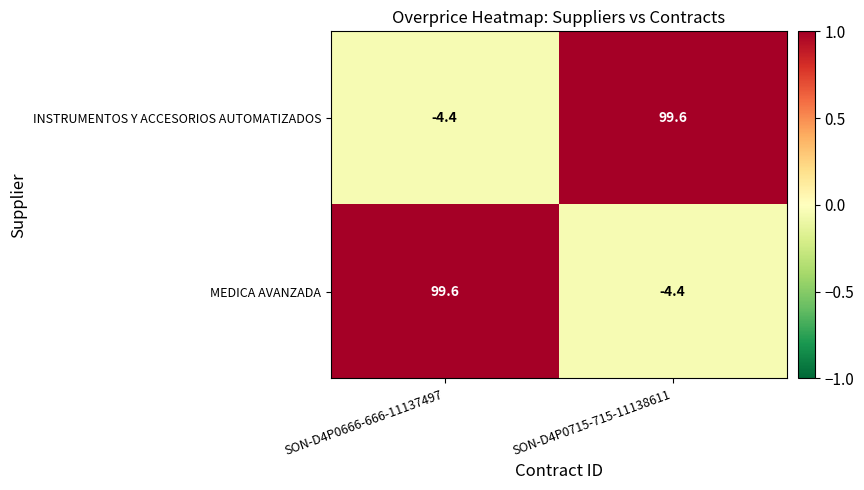

What is the spread (max minus min) of values at SON-D4P0666-666-11137497?

104.0